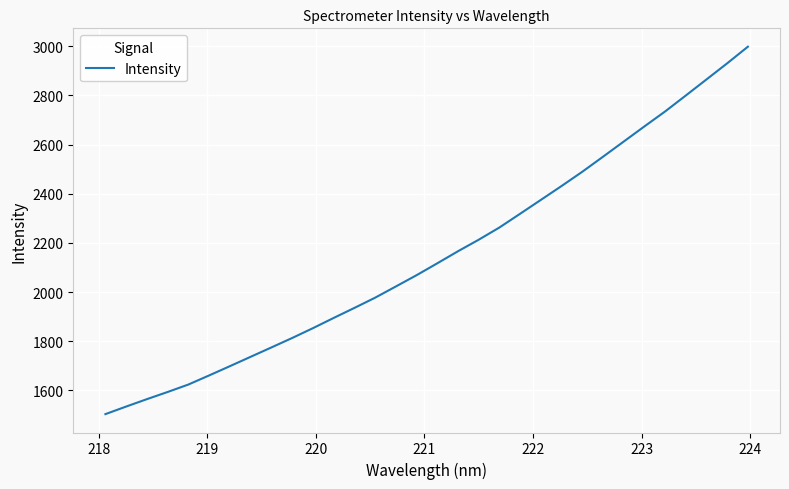

What is the greatest value displayed?

2997.8